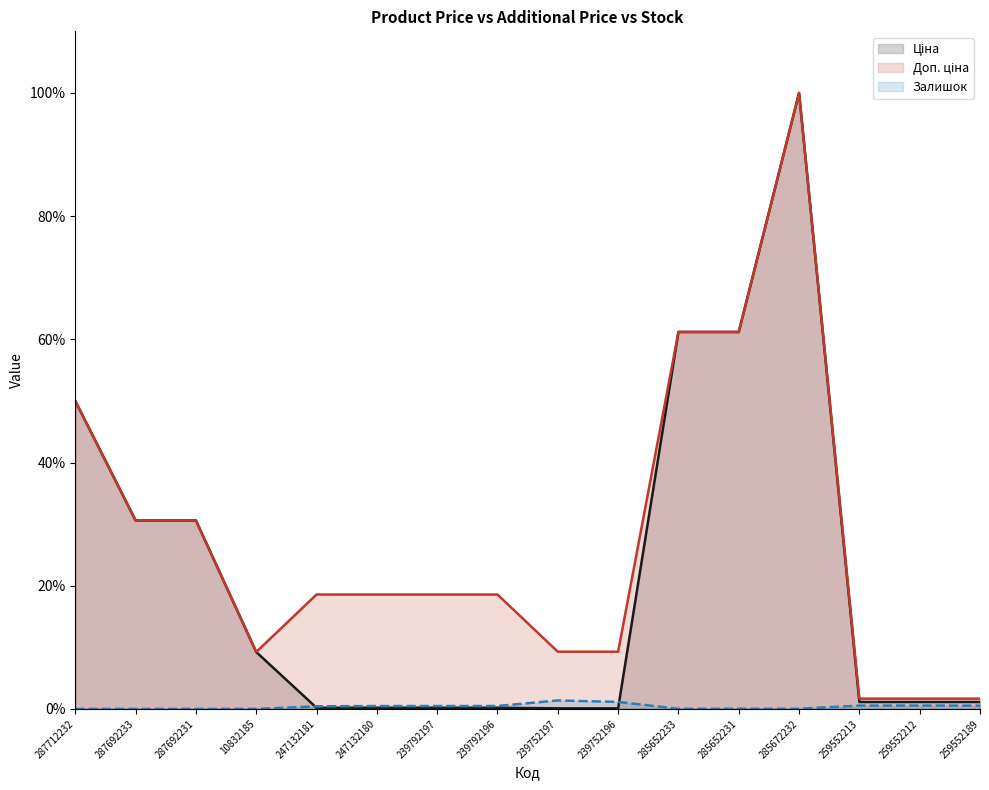

How many data points in Залишок are above 0?

13